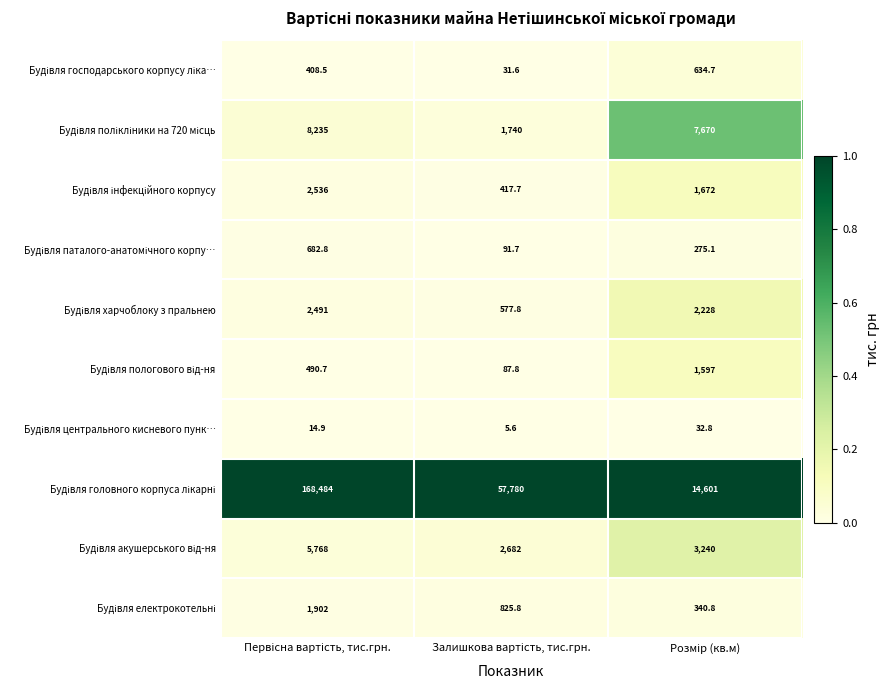

What is the minimum value shown in the chart?

5.6